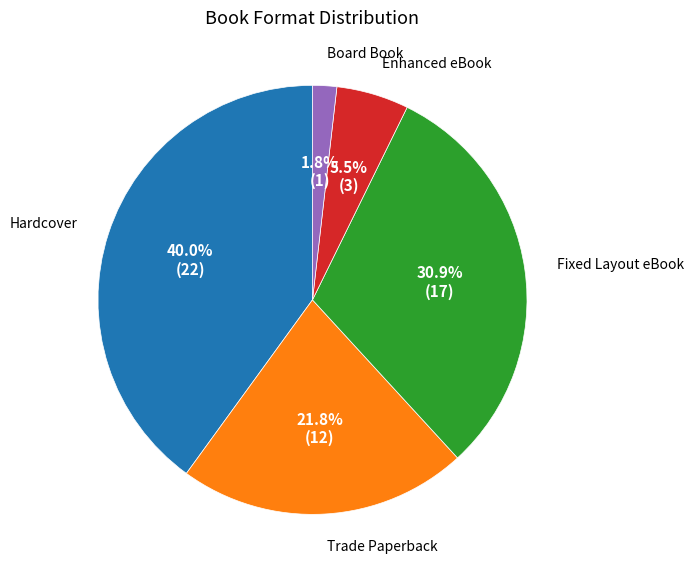

What is the smallest slice in the pie chart?

Board Book